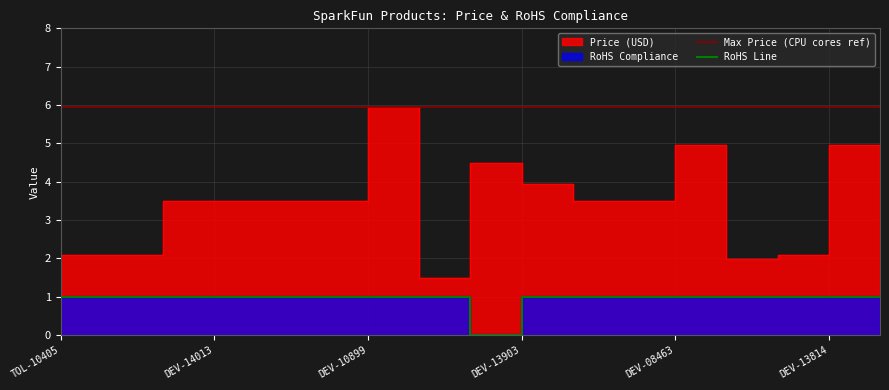

Is the value of Price (USD) at DEV-09350 greater than the value of RoHS Compliance at DEV-14011?

Yes